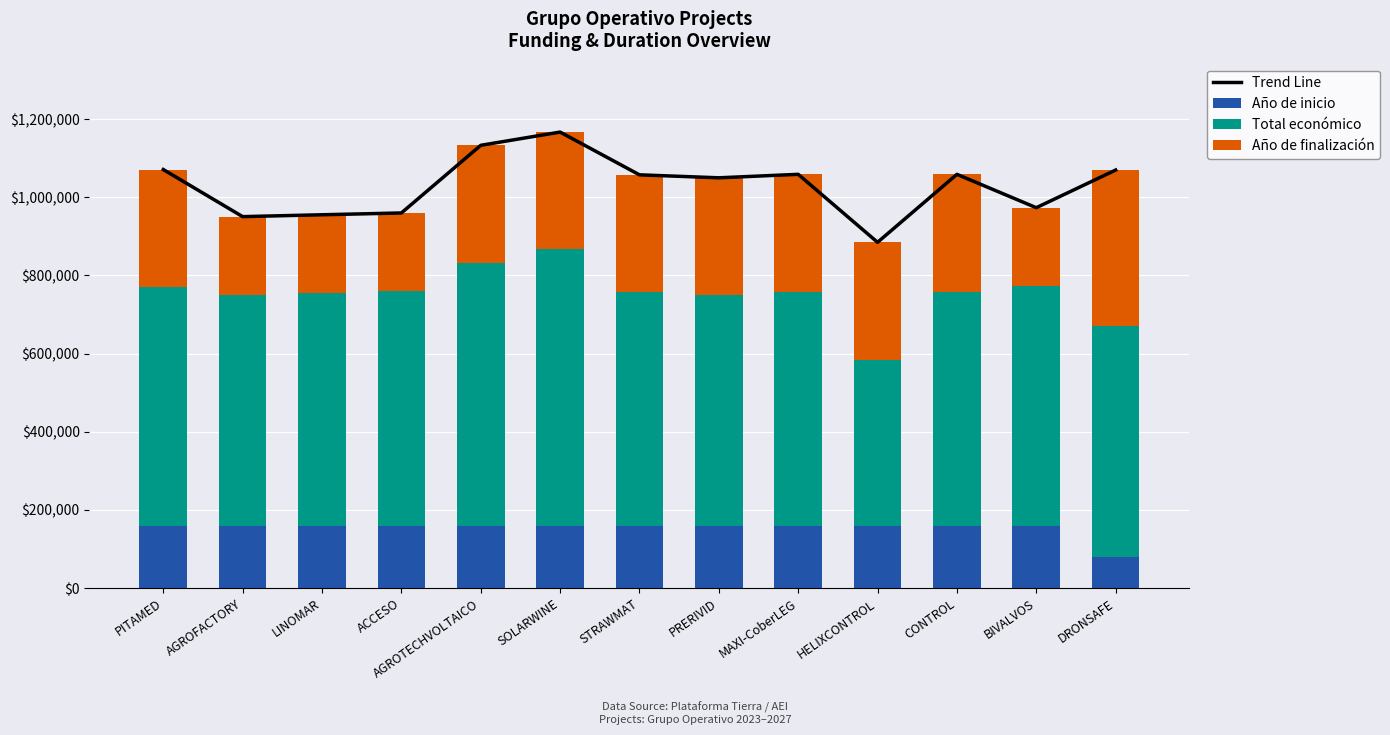

What is the average value of the Año de finalización series?

276923